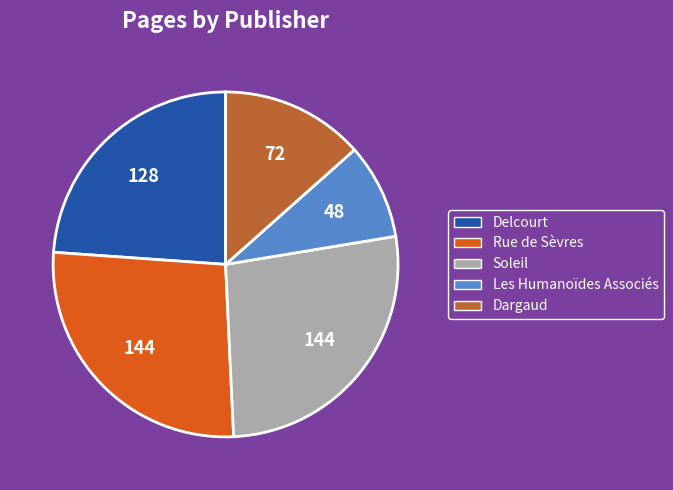

How many segments does this pie chart have?

5